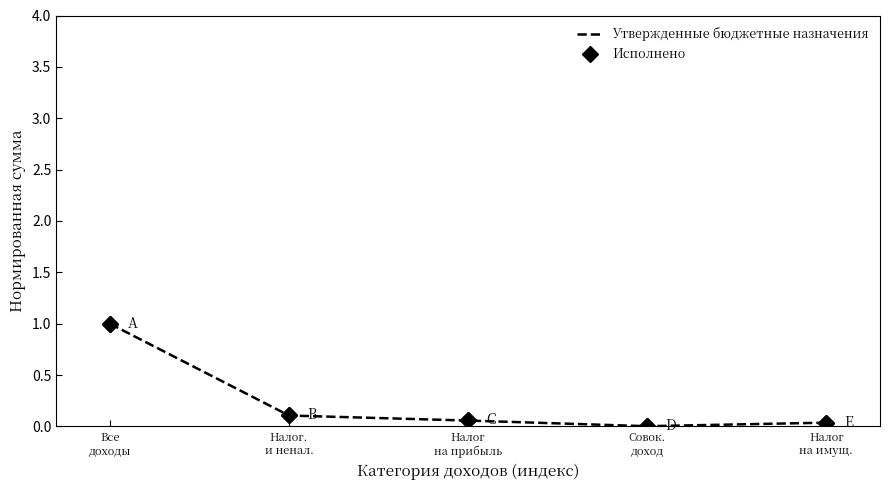

True or false: Утвержденные бюджетные назначения has more than 0 points higher than both neighbors.

False